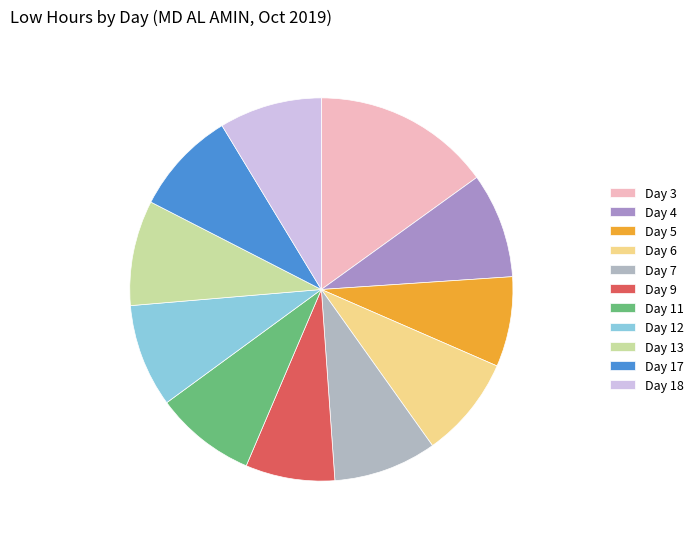

Do Day 9 and Day 13 together represent more than half of the pie?

No